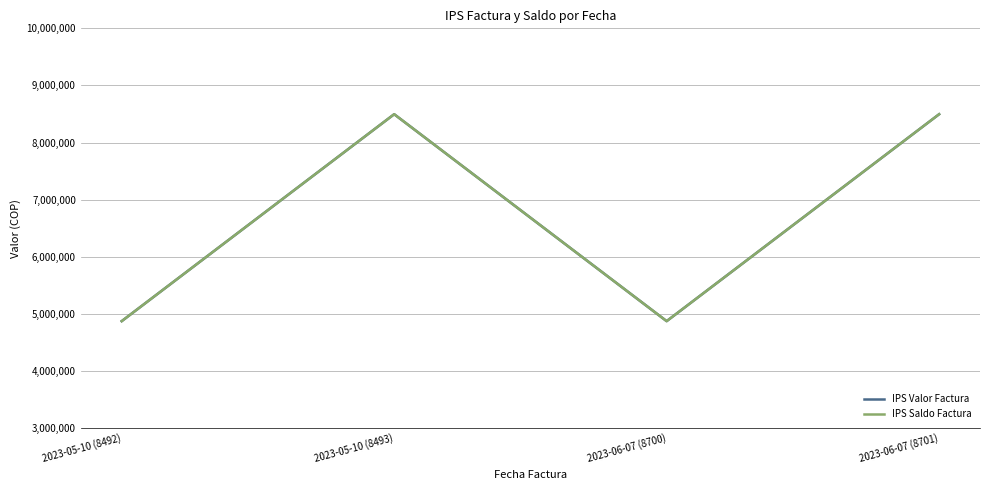

What is the total value across all series at 2023-06-07 (8701)?

16992000